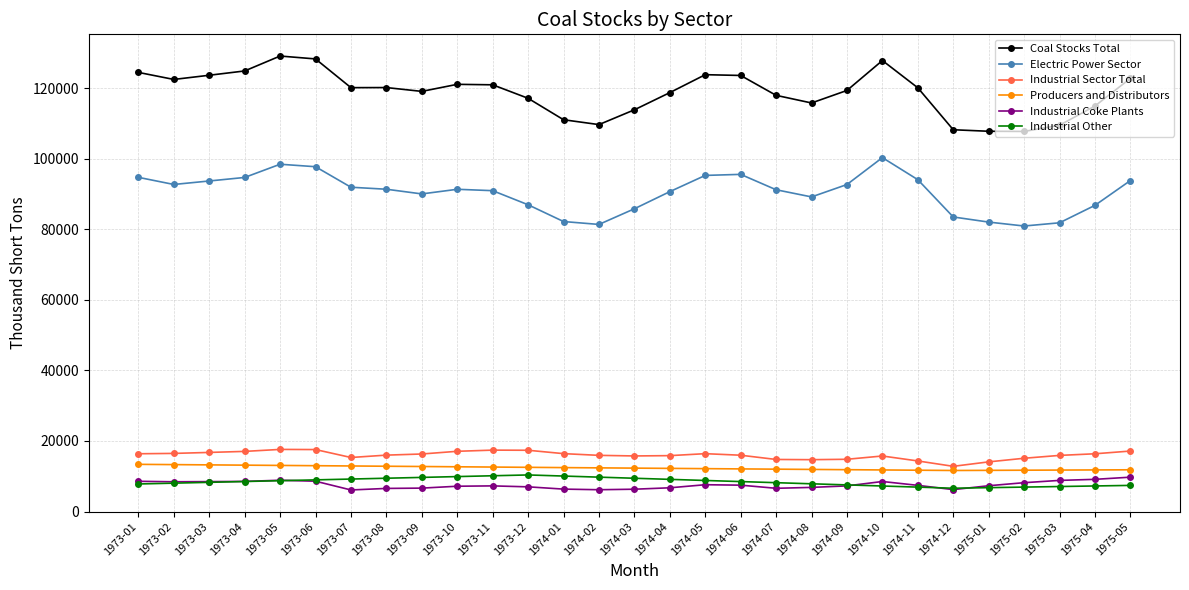

Is this an area chart (filled region under the line)?

No